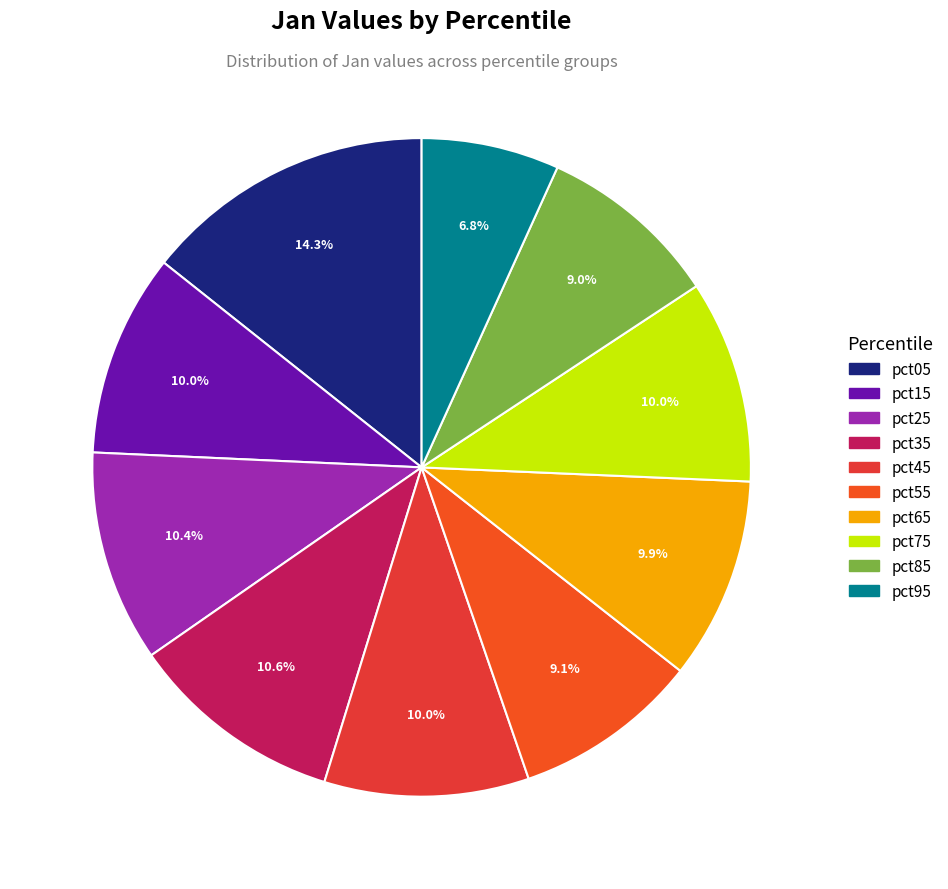

To the nearest percent, what is the difference between the largest and smallest slice percentages?

8%